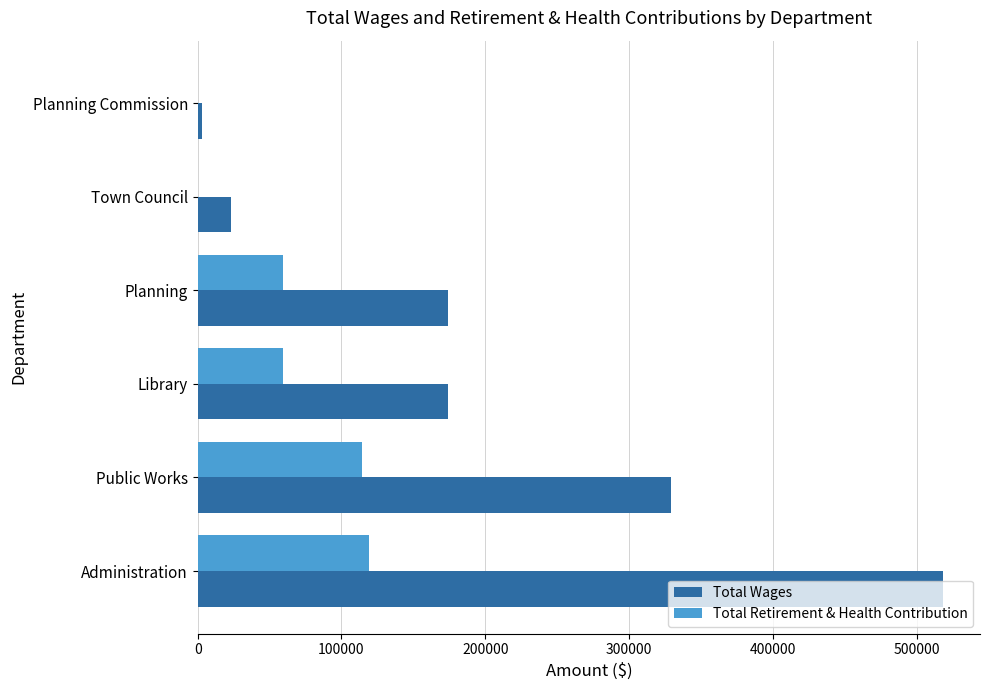

Where is Total Wages nearest to the value 260566?

Public Works